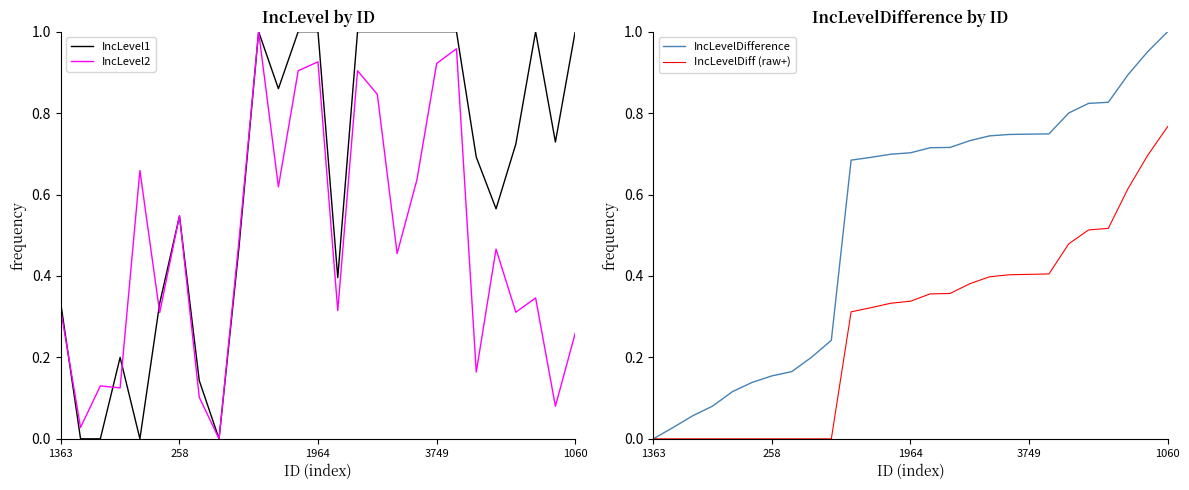

True or false: IncLevel1 has a value of 1.6 at 3749.

False